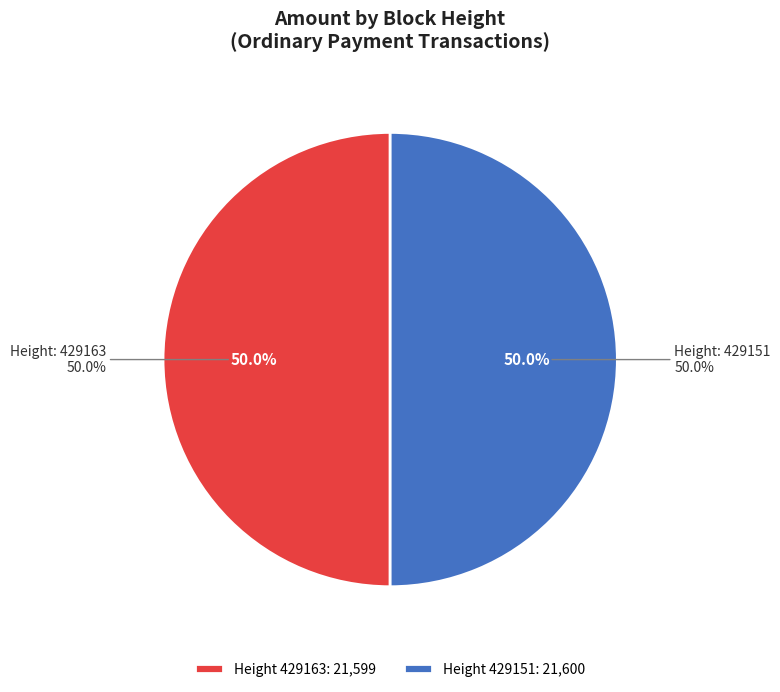

Which category accounts for the majority?

429151